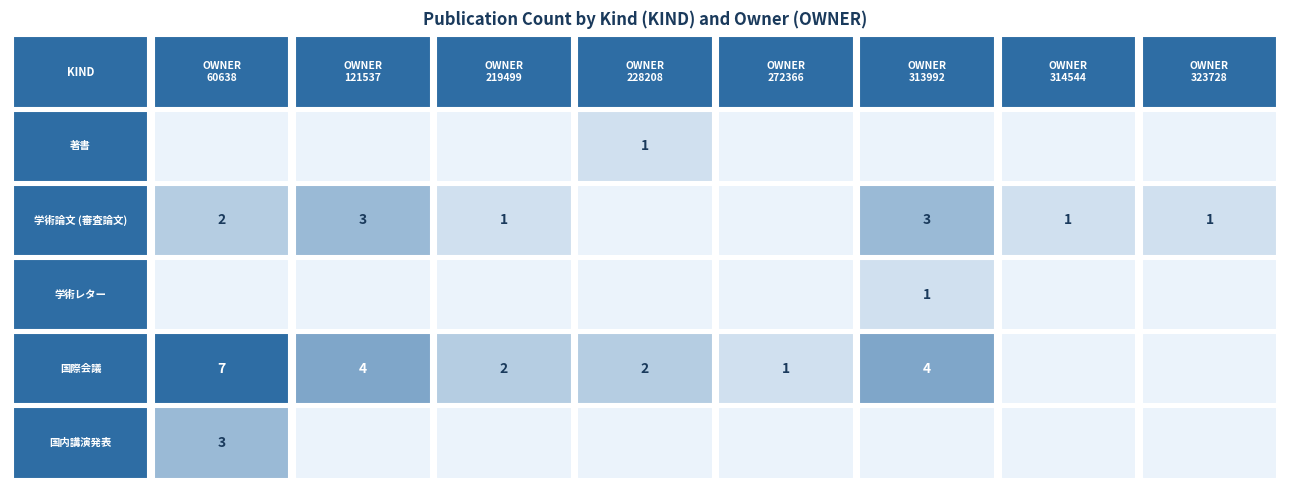

Is it true that 国内講演発表 equals 0 at 121537?

True